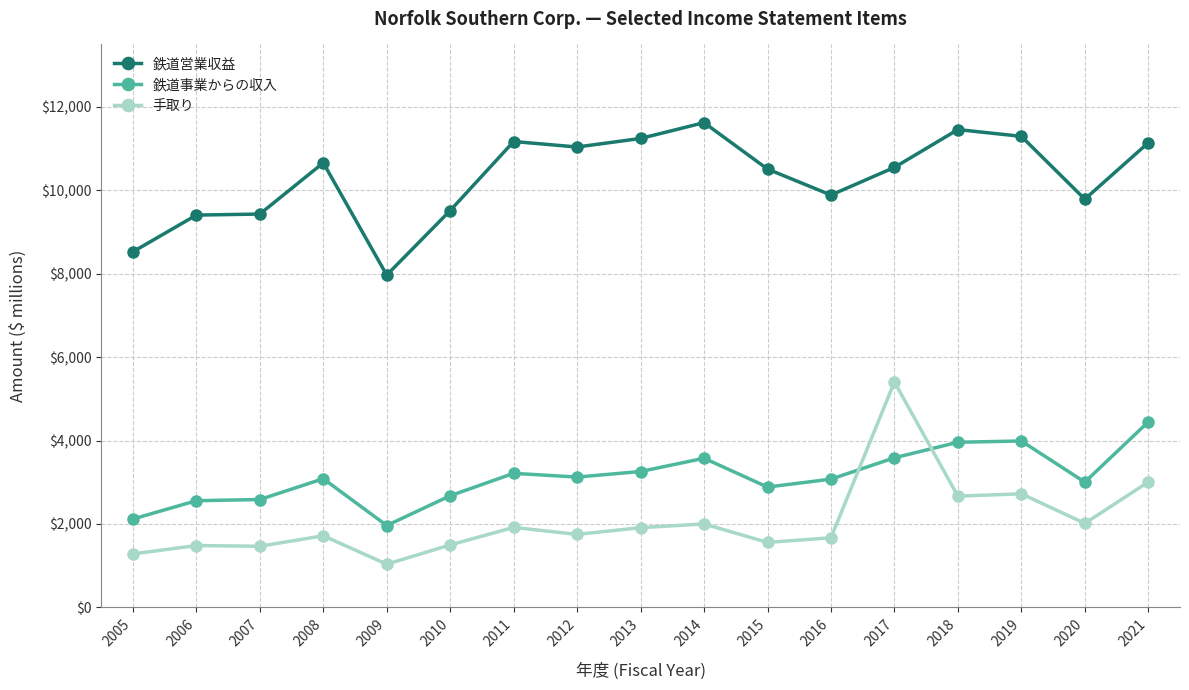

What is the greatest value displayed?

11624